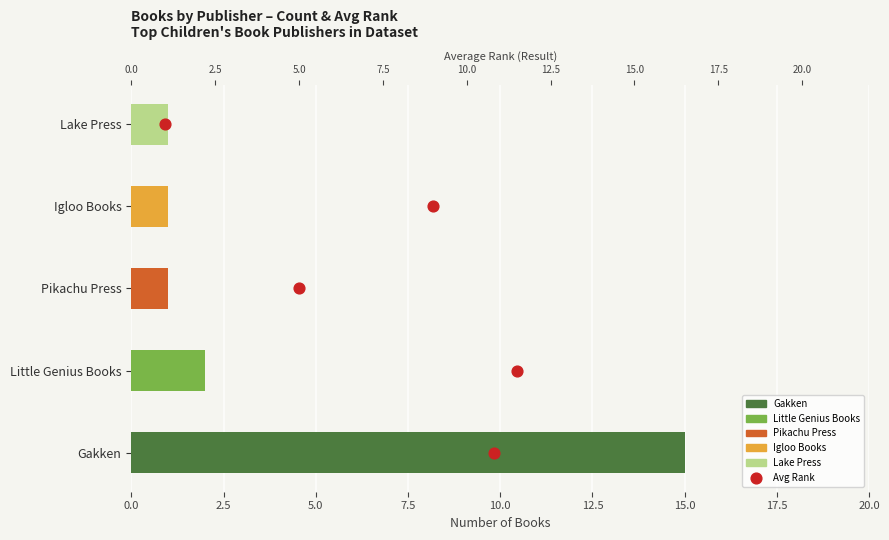

Which series contains the lowest Y value?

Avg Rank